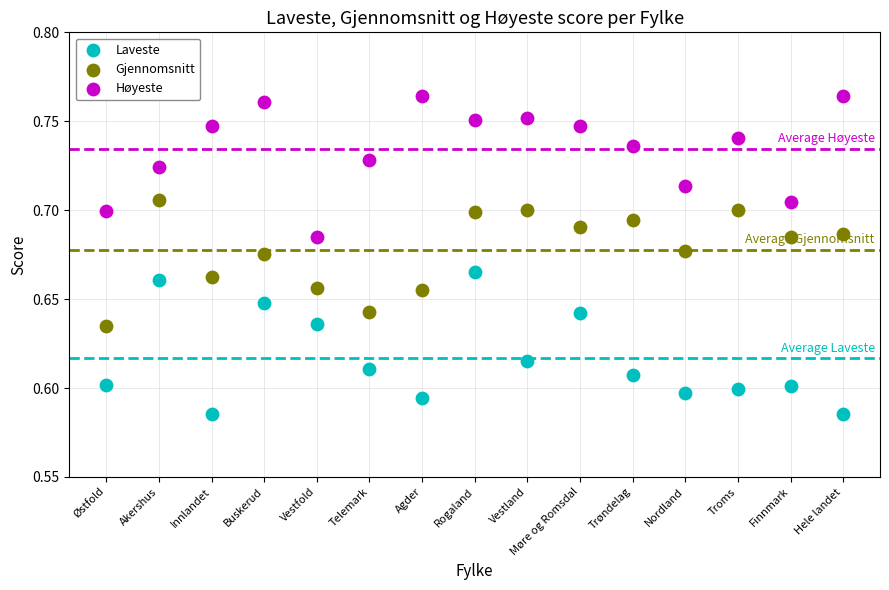

Which series contains the highest Y value?

Høyeste